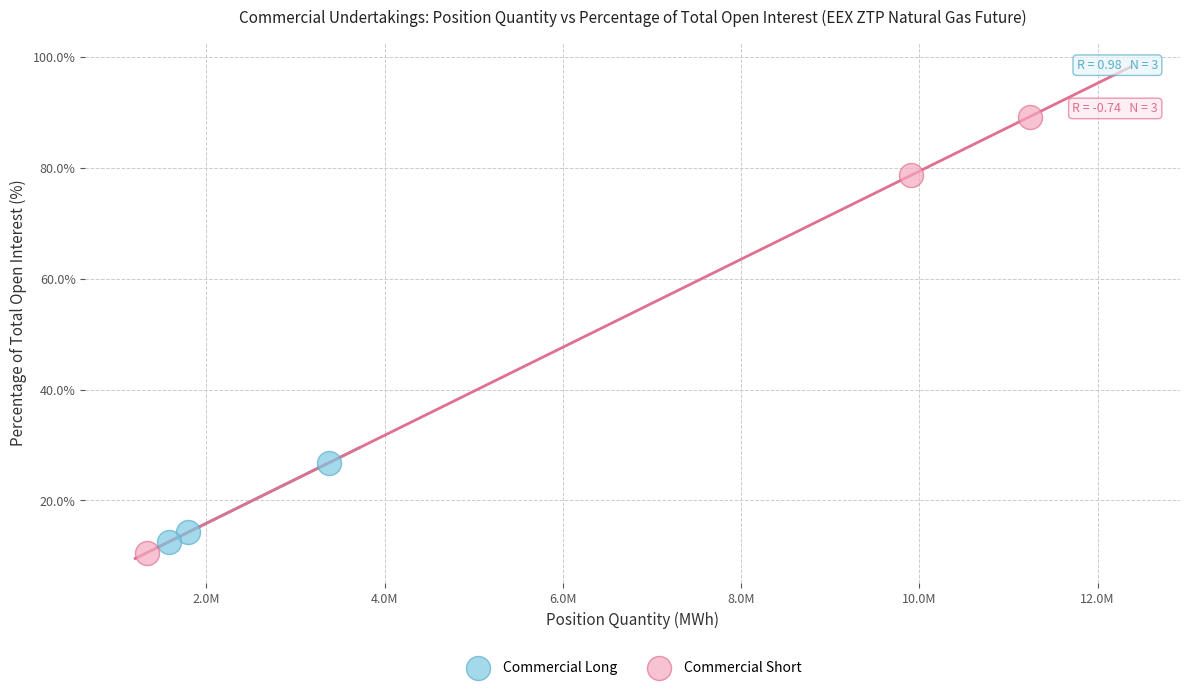

Which series reaches the maximum Y coordinate?

Commercial Short